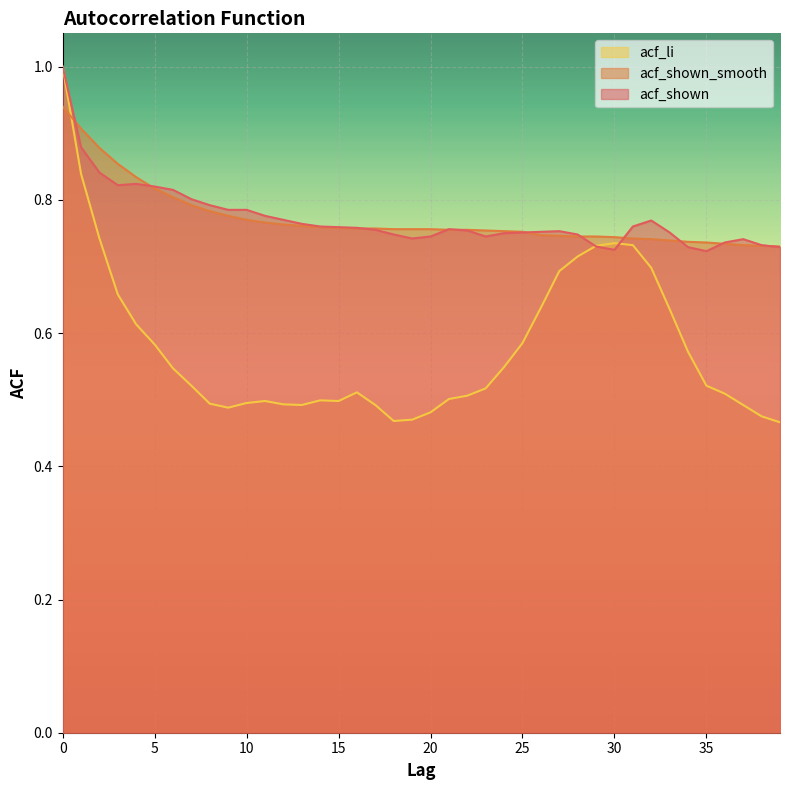

The value of acf_shown_smooth at 1 is 0.4. True or false?

False